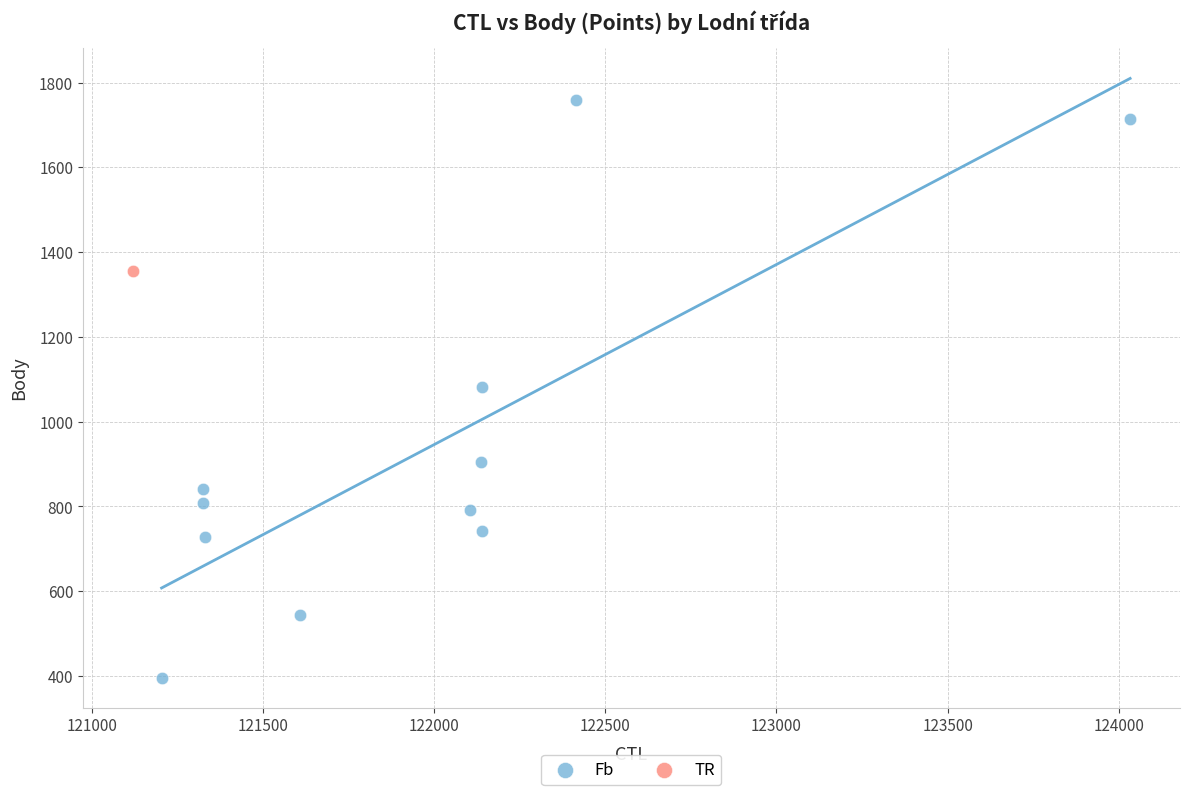

What are all the series names shown in the legend?

Fb, TR